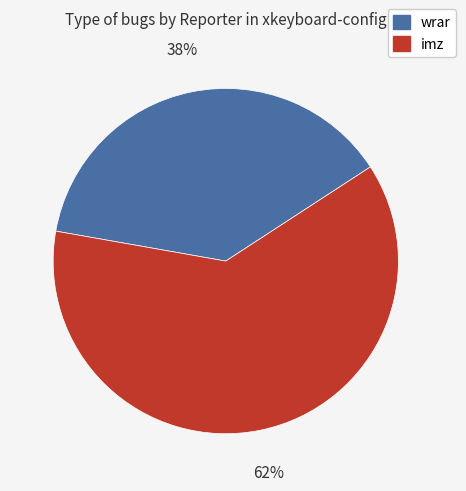

To the nearest percent, what is the difference between the largest and smallest slice percentages?

24%